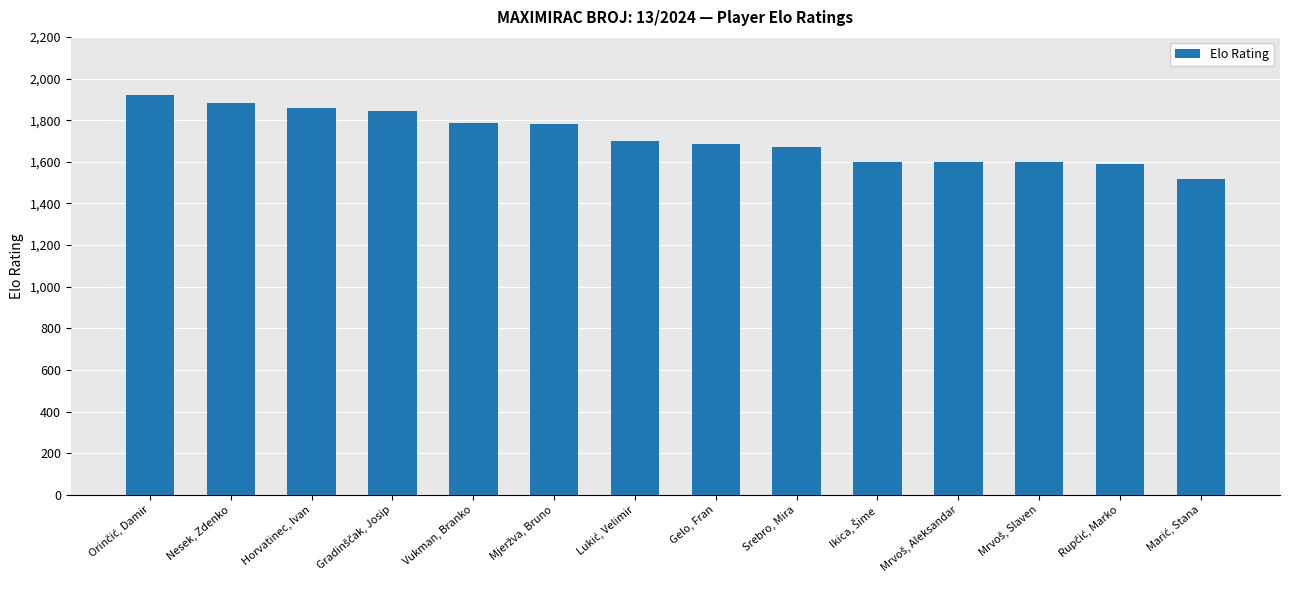

Between Vukman, Branko and Srebro, Mira, which is larger?

Vukman, Branko